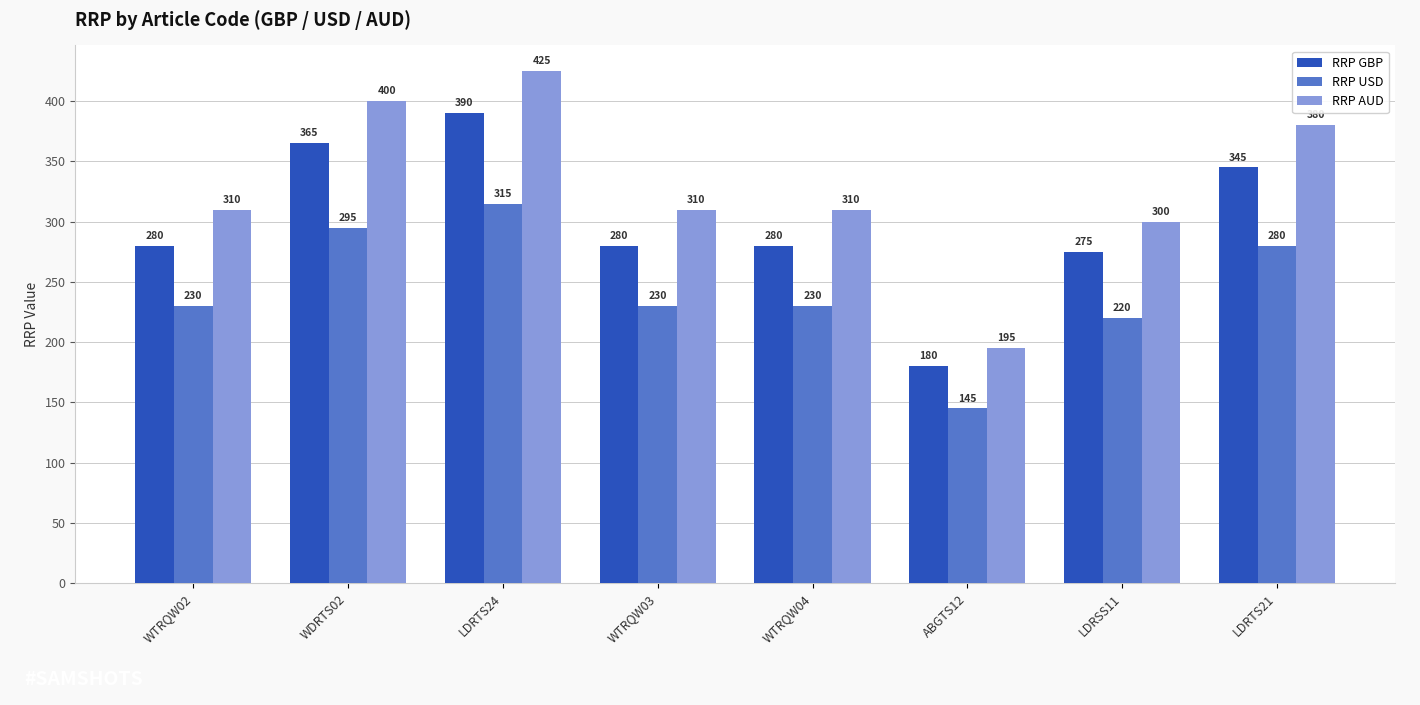

Rank the series by their average value, from highest to lowest.

RRP AUD, RRP GBP, RRP USD